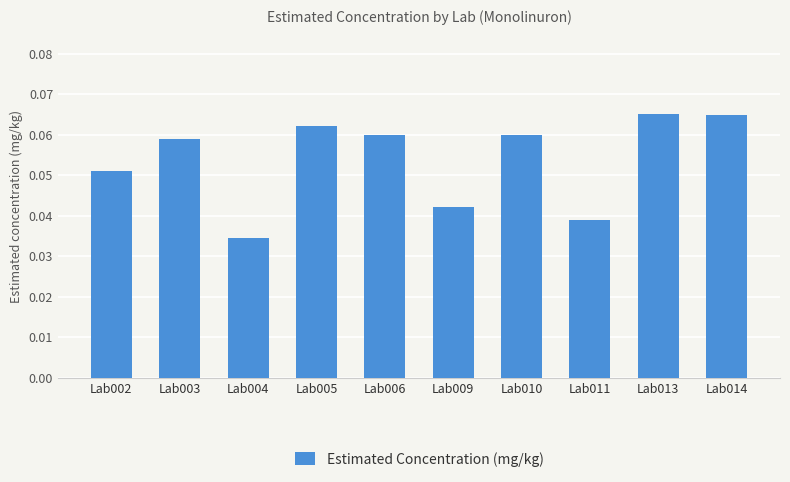

The chart shows a value of 0.1 at Lab011. True or false?

False